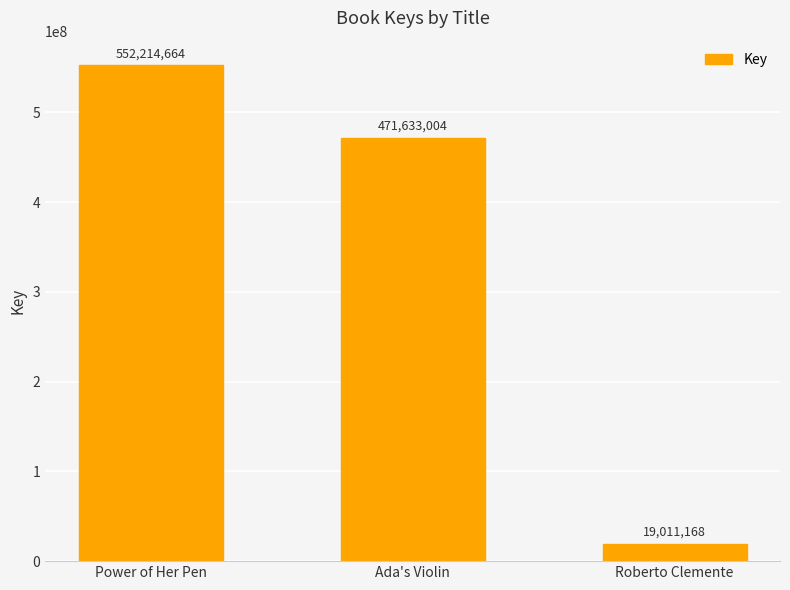

Reading left to right, list all the values displayed in this chart.

552214664	471633004	19011168